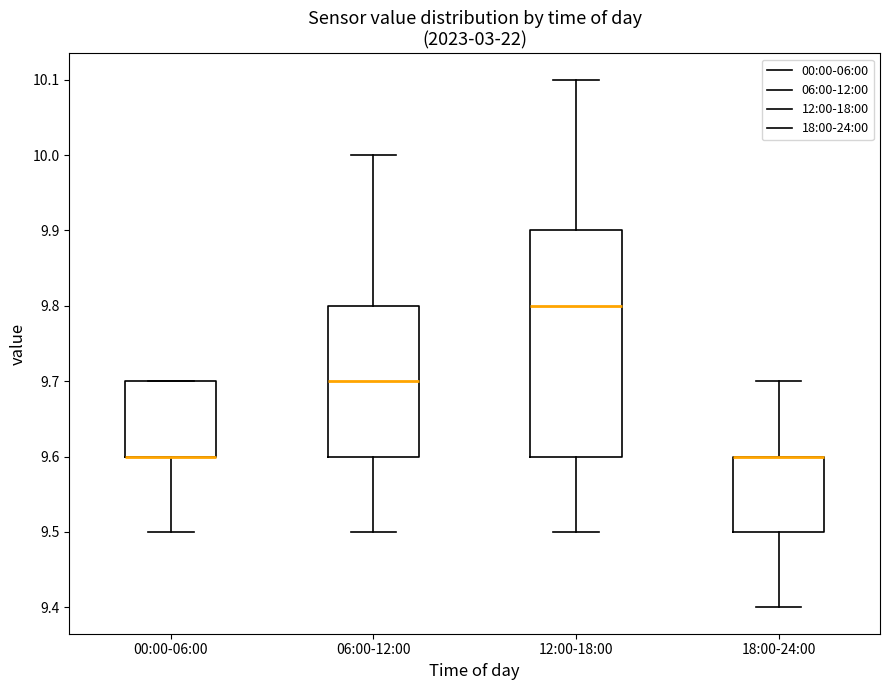

Reading left to right, transcribe this box plot: for each box, give where its median line is, the range the box spans, and where its two whiskers end, as read against the y-axis. The values are not printed on the chart, so give them approximately, as read against the axis.

00:00-06:00: median 9.6 (drawn on the box's lower edge), box 9.6 to 9.7, whiskers 9.5 to 9.7
06:00-12:00: median 9.7, box 9.6 to 9.8, whiskers 9.5 to 10.0
12:00-18:00: median 9.8, box 9.6 to 9.9, whiskers 9.5 to 10.1
18:00-24:00: median 9.6 (drawn on the box's upper edge), box 9.5 to 9.6, whiskers 9.4 to 9.7